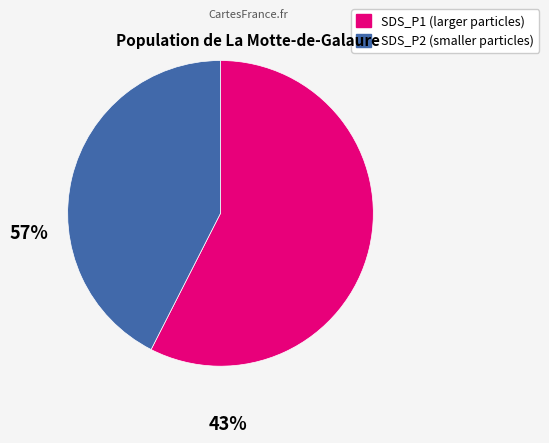

Is there a majority slice in this chart?

Yes